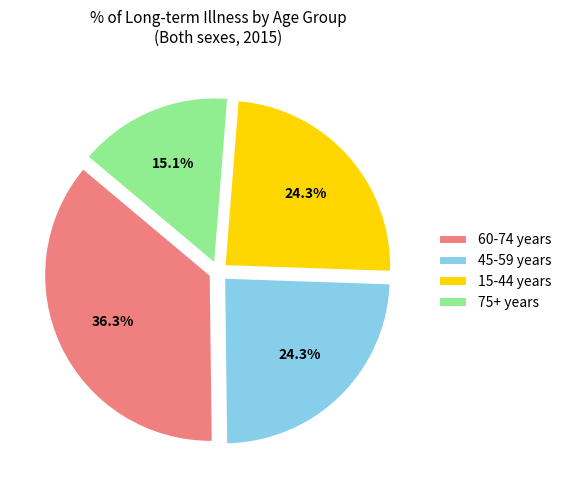

Is there any slice that represents more than half of the pie?

No